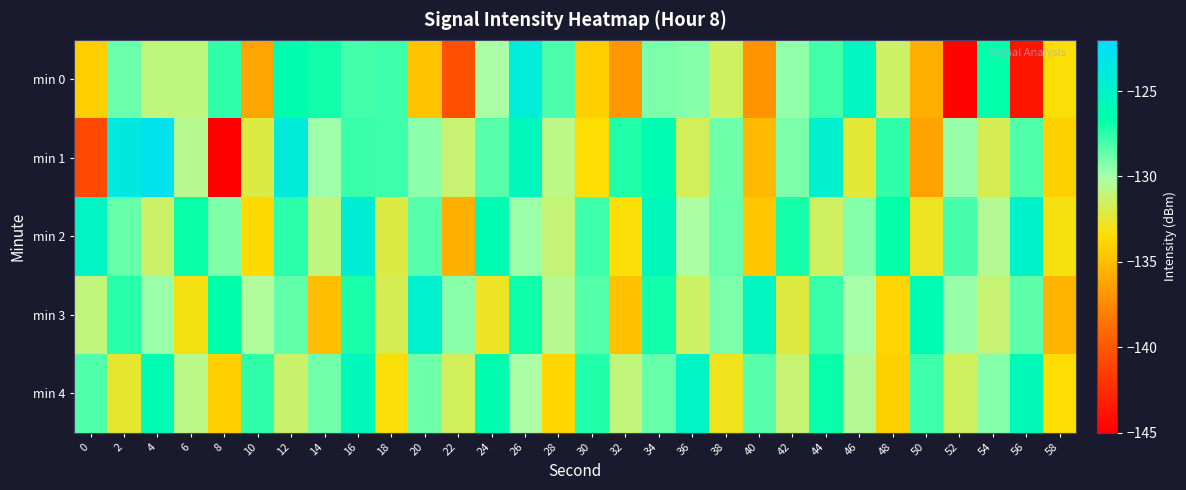

At 54, list the series in order from smallest to largest.

min 1, min 3, min 2, min 4, min 0